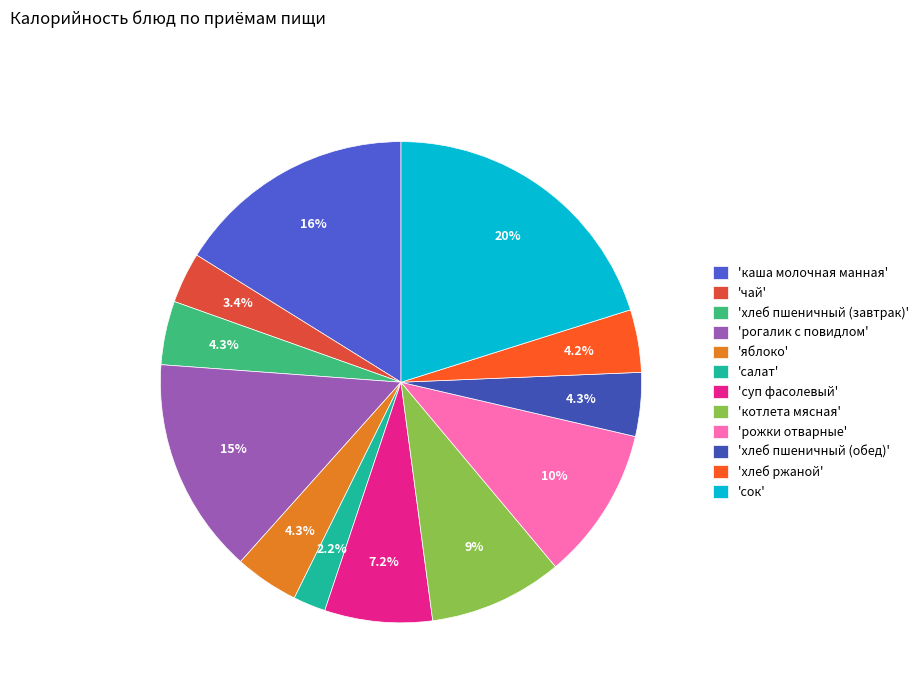

How many segments does this pie chart have?

12